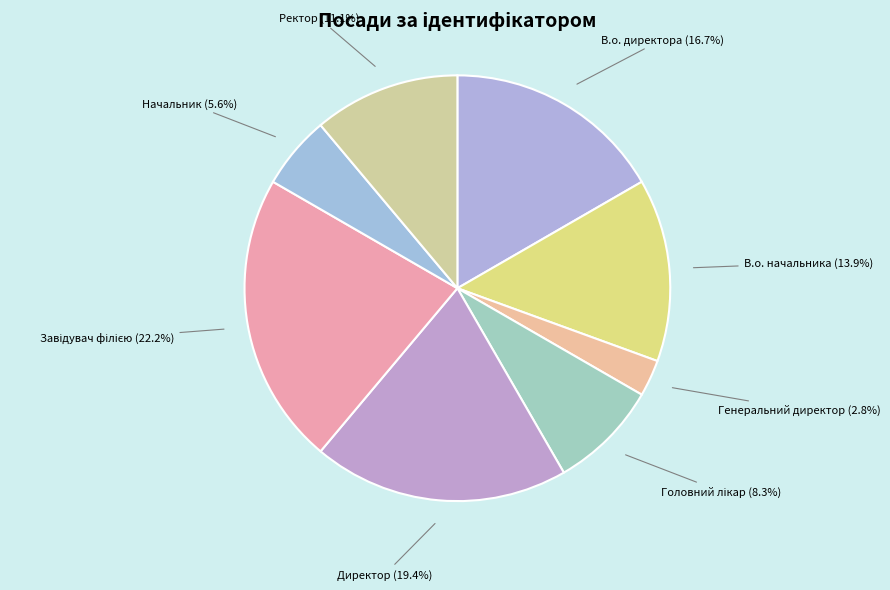

Count the number of slices in the pie.

8